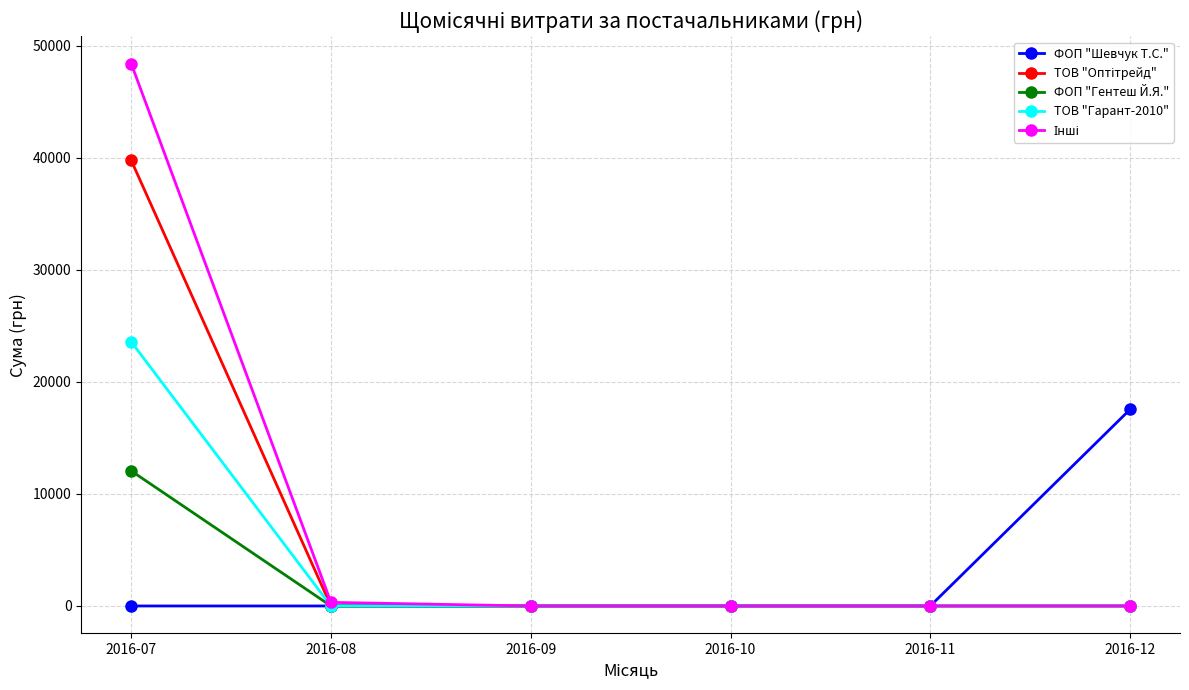

What is the total value across all series at 2016-12?

17548.0